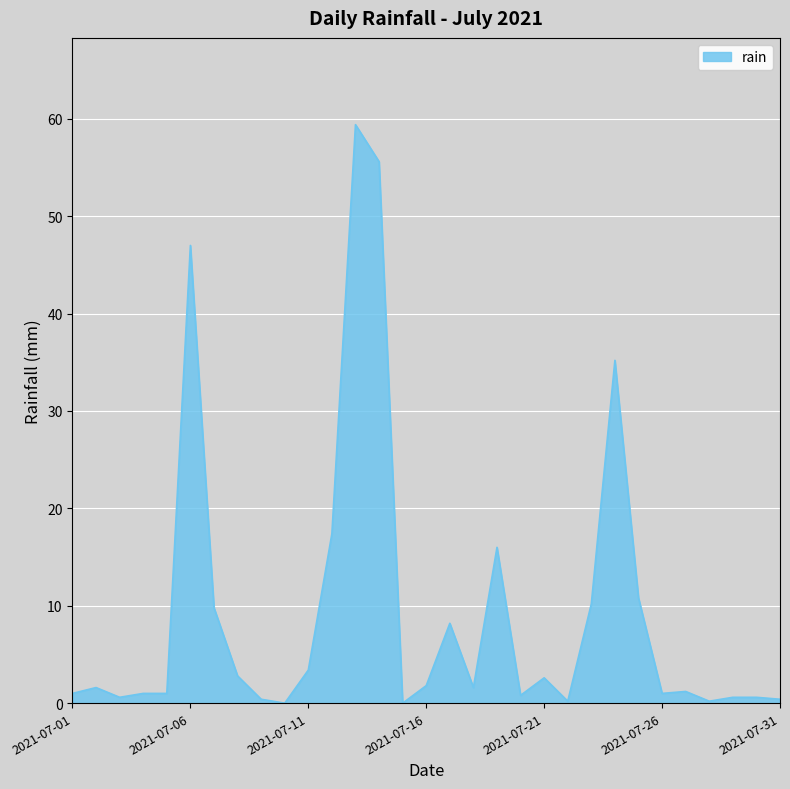

What is the difference between the maximum and minimum values?

59.4